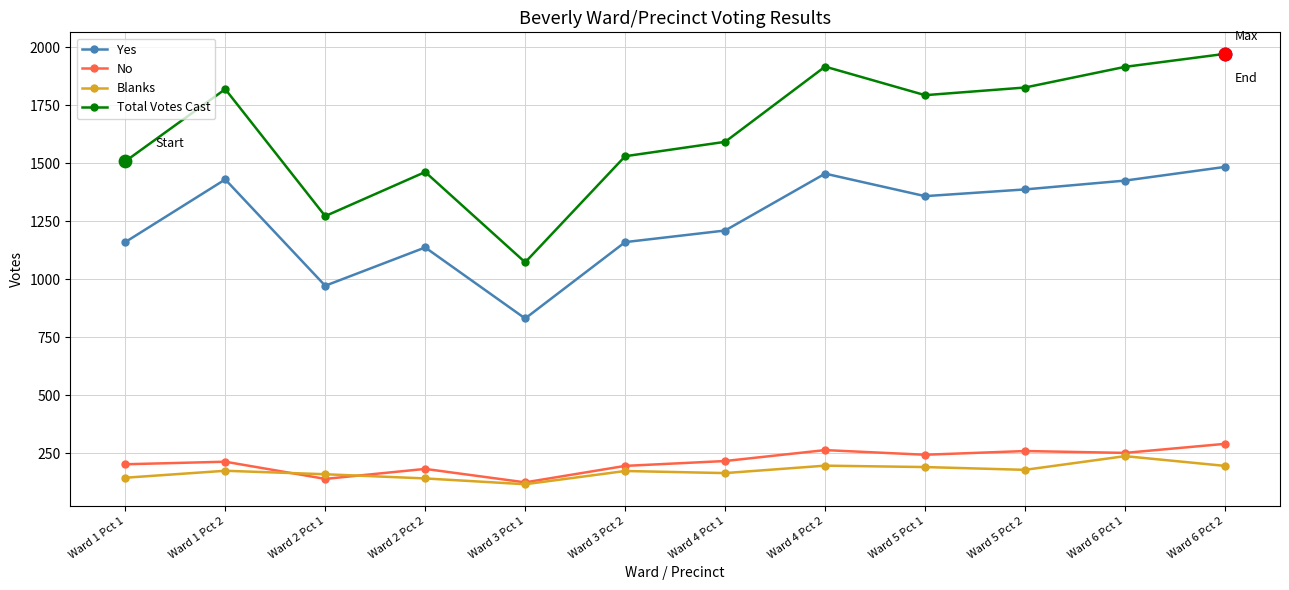

At how many categories does at least one series exceed 1339?

10